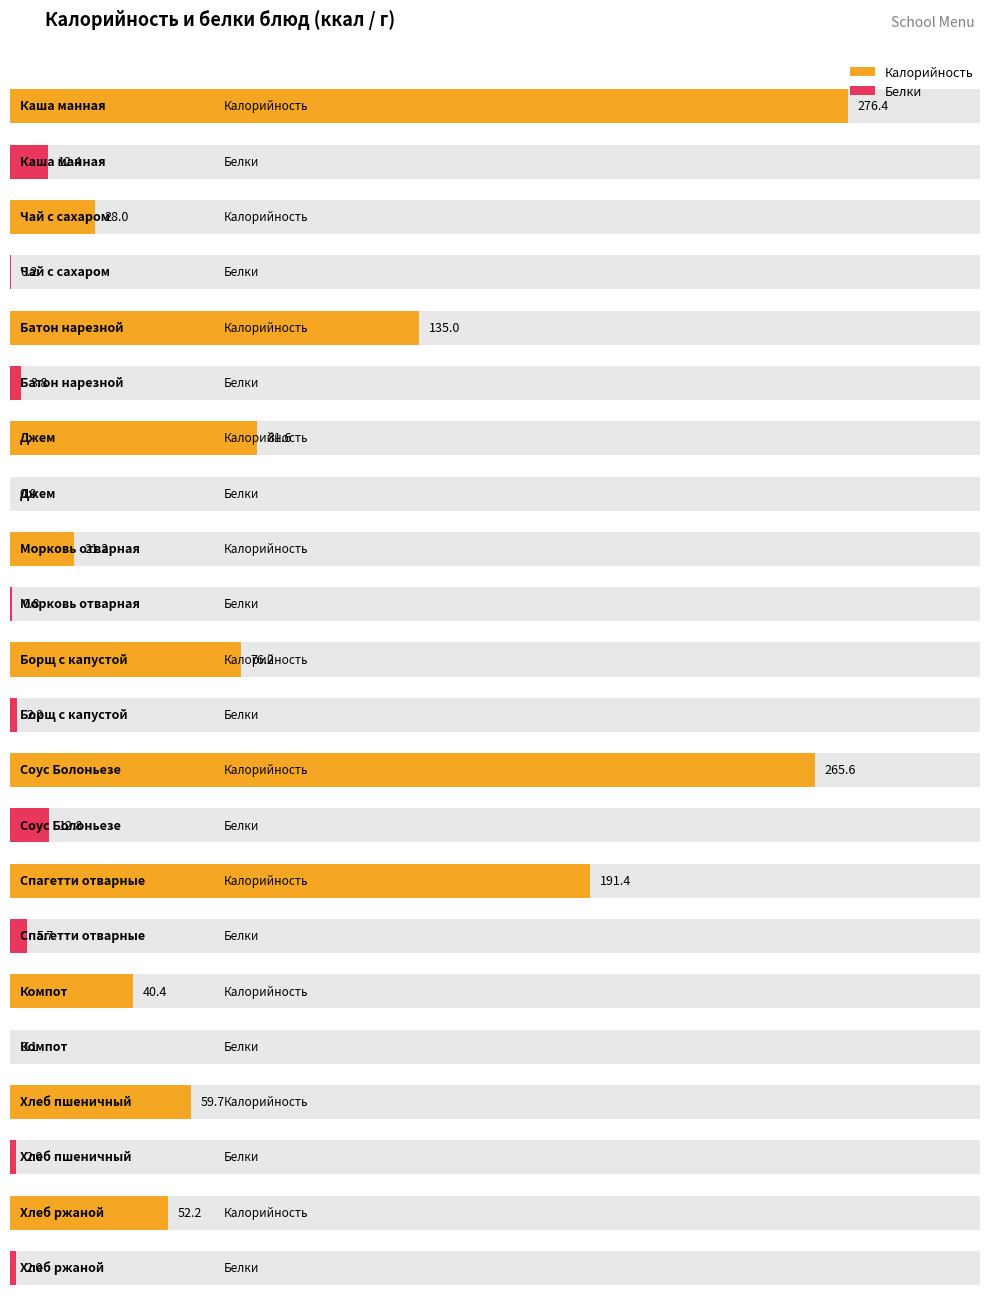

What is the sum of the Белки values at Каша манная and Хлеб ржаной?

14.4